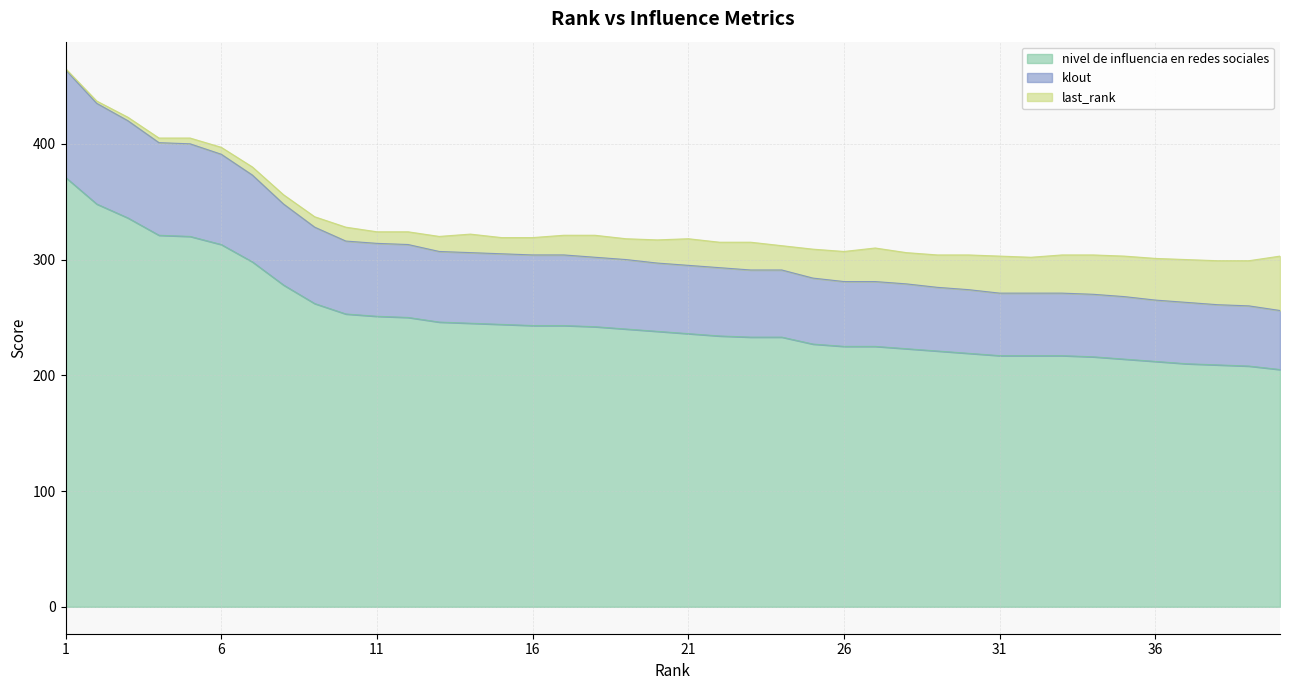

Which category has the lowest value in the klout series?

40